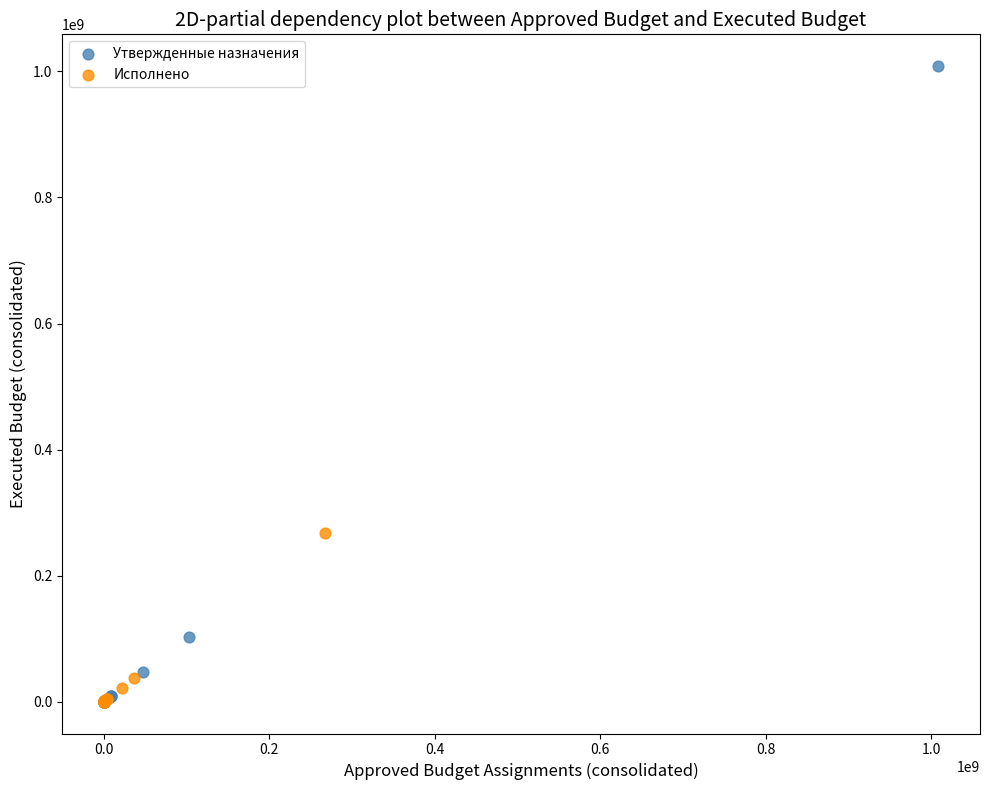

Which series reaches the maximum Y coordinate?

Утвержденные назначения